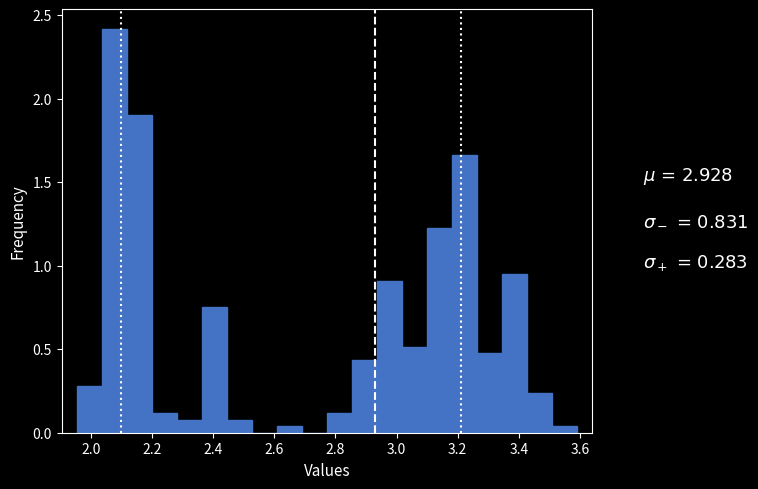

Which range on the x-axis has the tallest bar?

2.04 to 2.12